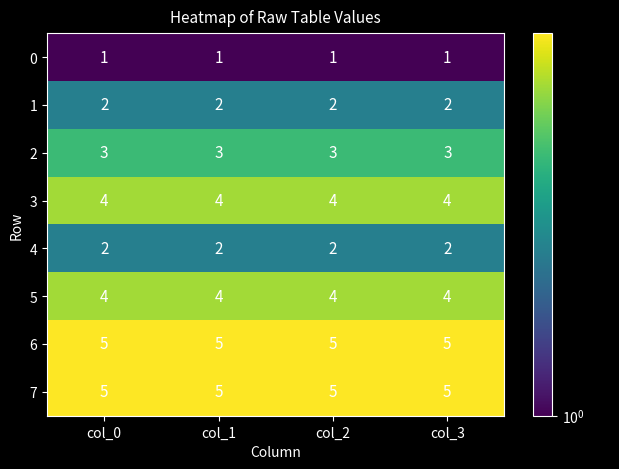

The 4 series shows 1 at col_1. True or false?

False